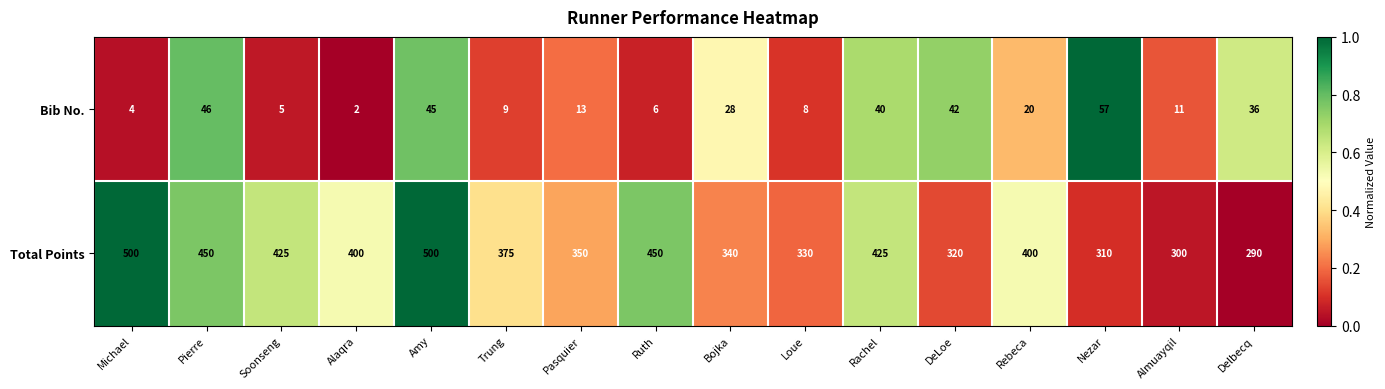

At which category is the sum across all series the highest?

Amy